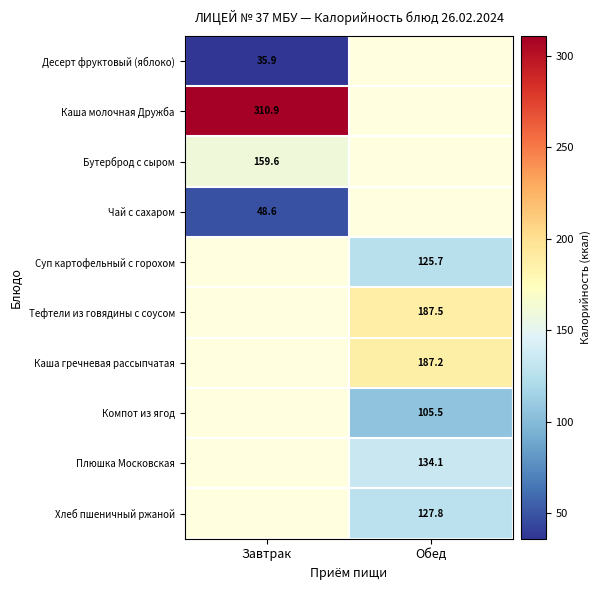

Count the number of categories in the chart.

2